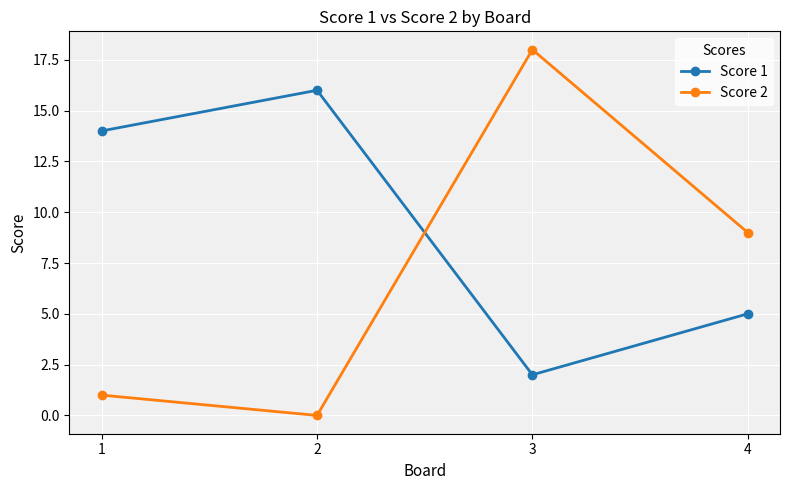

Does the chart display data point markers on the line(s)?

Yes